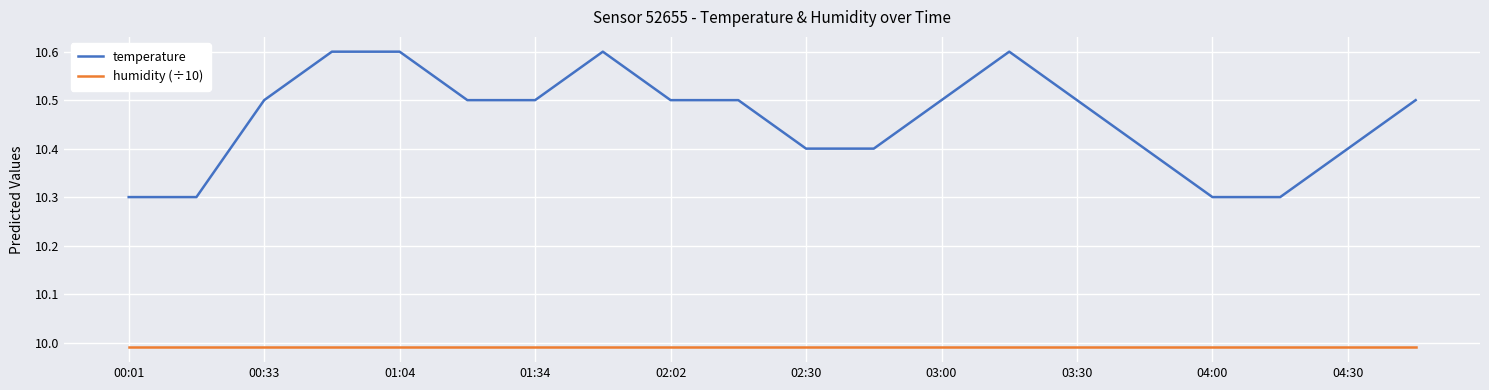

What is the difference between the maximum and minimum values in the temperature series?

0.3